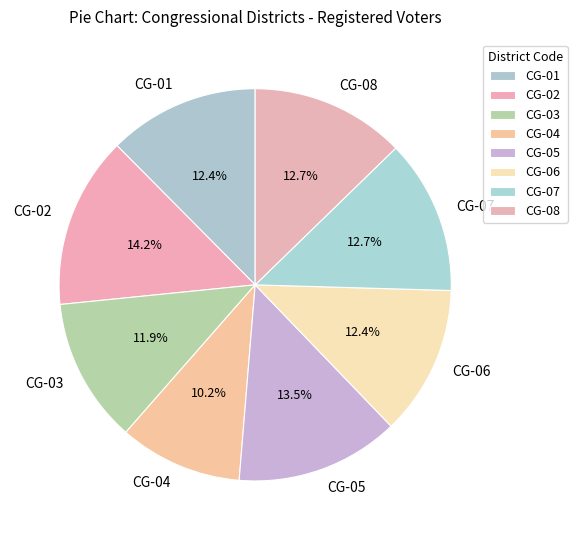

What is the largest slice in the pie chart?

CG-02